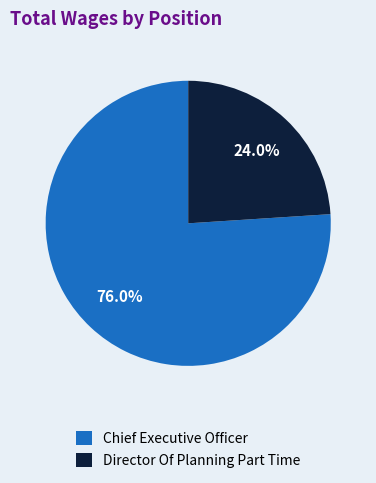

Which category accounts for the majority?

Chief Executive Officer